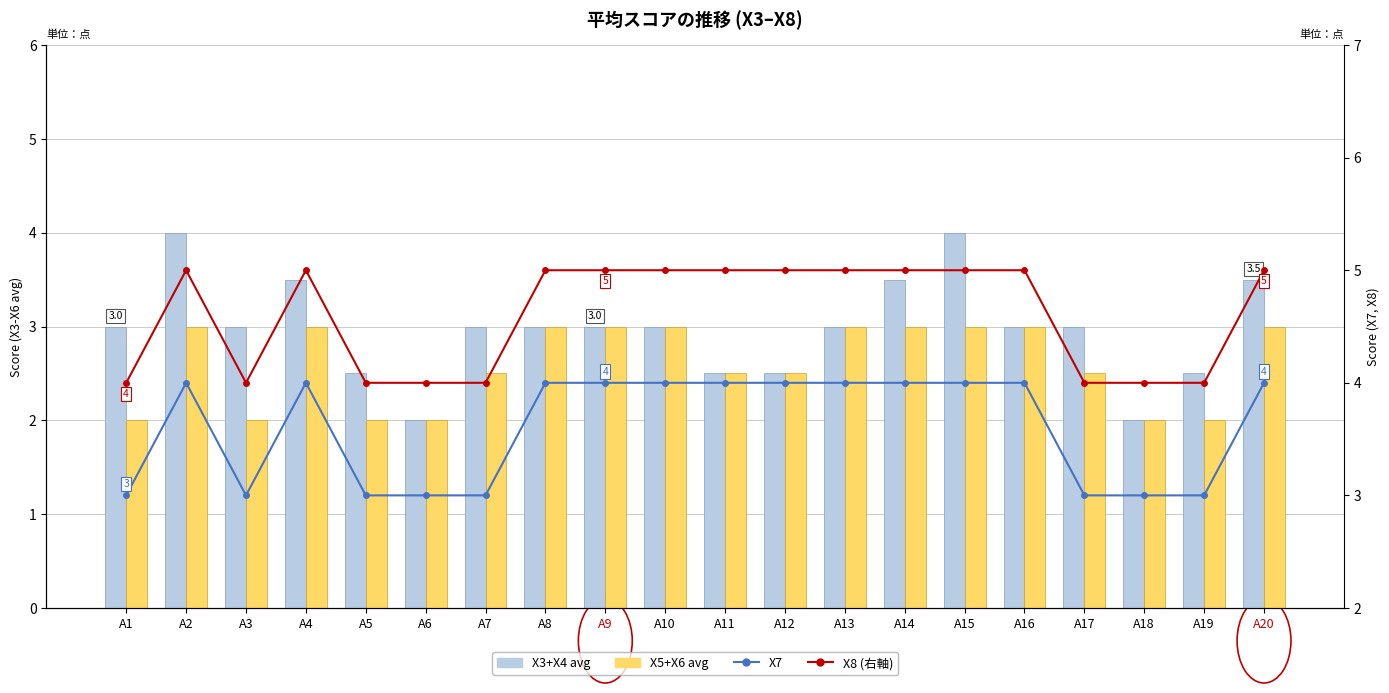

Rank the series by their maximum value, from highest to lowest.

X8 (右軸), X3+X4 avg, X7, X5+X6 avg